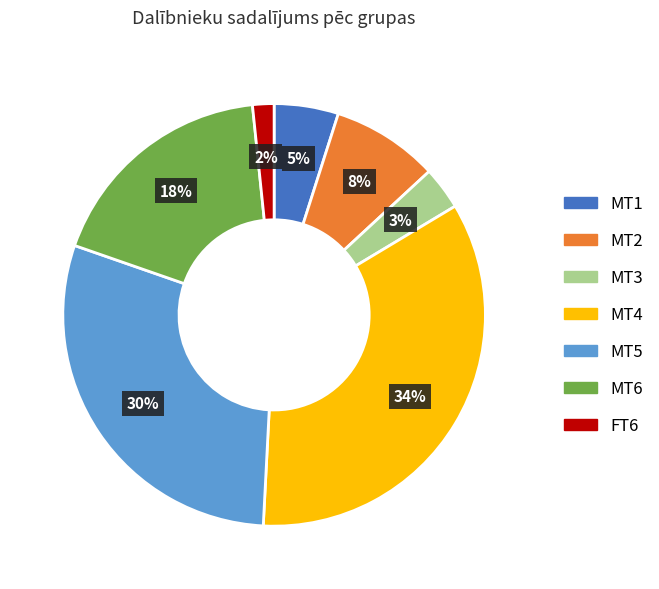

Between MT1 and MT2, which is larger?

MT2